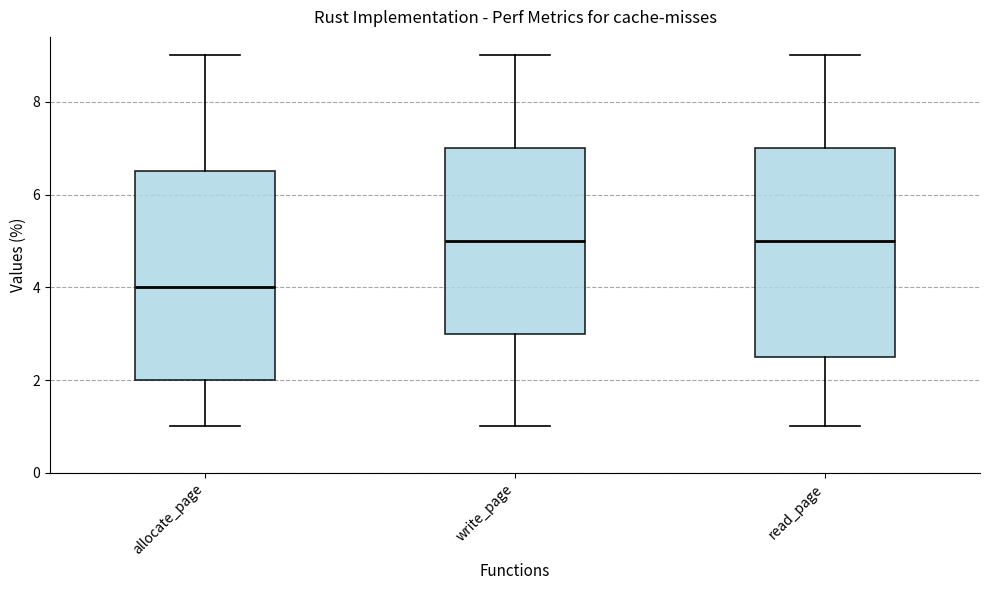

Reading left to right, transcribe this box plot: for each box, give where its median line is, the range the box spans, and where its two whiskers end, as read against the y-axis. The values are not printed on the chart, so give them approximately, as read against the axis.

allocate_page: median 4.0, box 2.0 to 6.6, whiskers 1.0 to 9.0
write_page: median 5.0, box 3.0 to 7.0, whiskers 1.0 to 9.0
read_page: median 5.0, box 2.6 to 7.0, whiskers 1.0 to 9.0